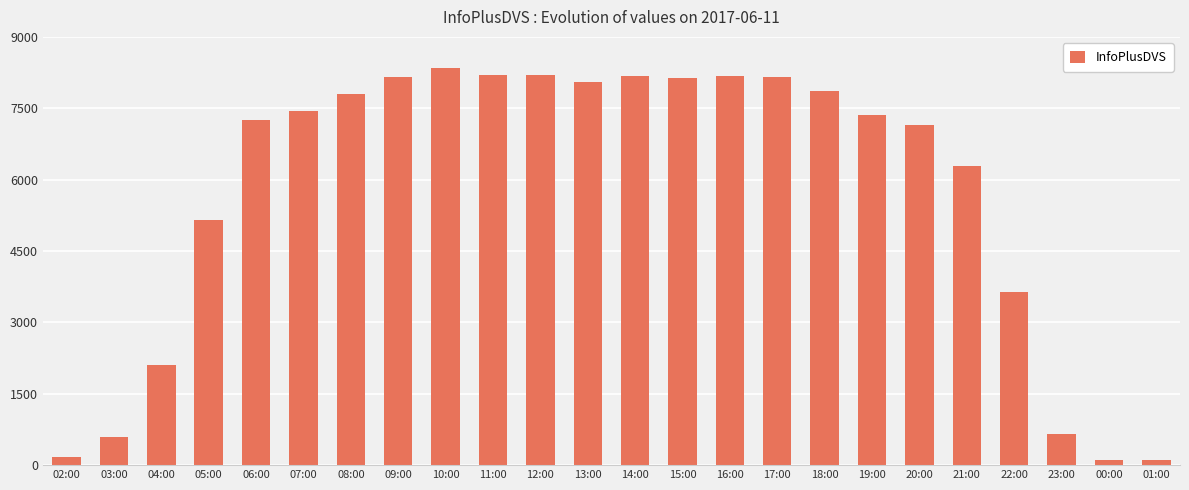

What is the difference between the values at 03:00 and 07:00?

6844